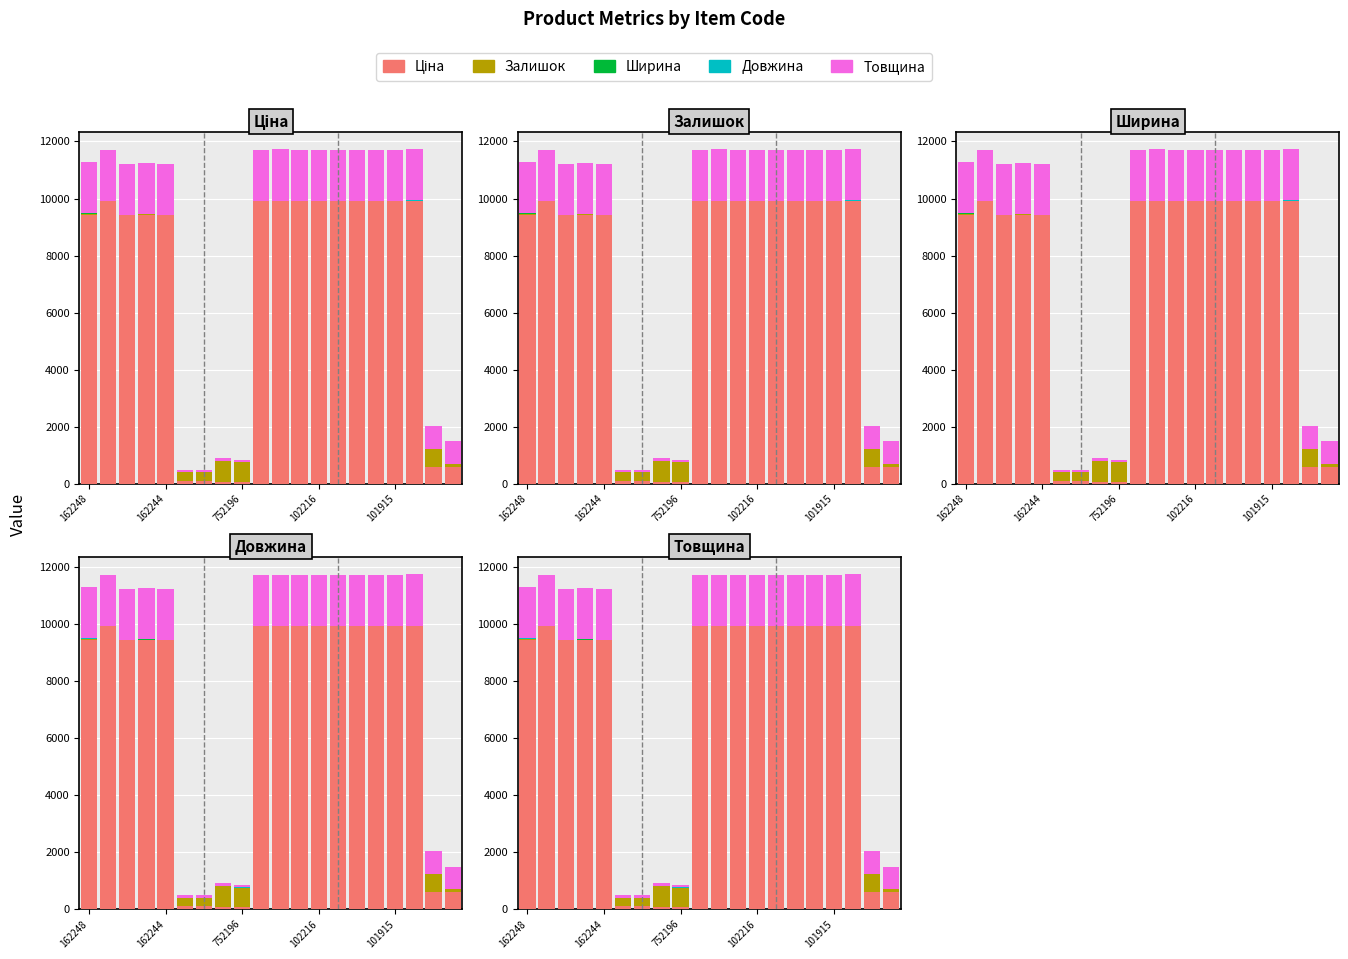

What is the highest value of the Товщина series?

1800.0